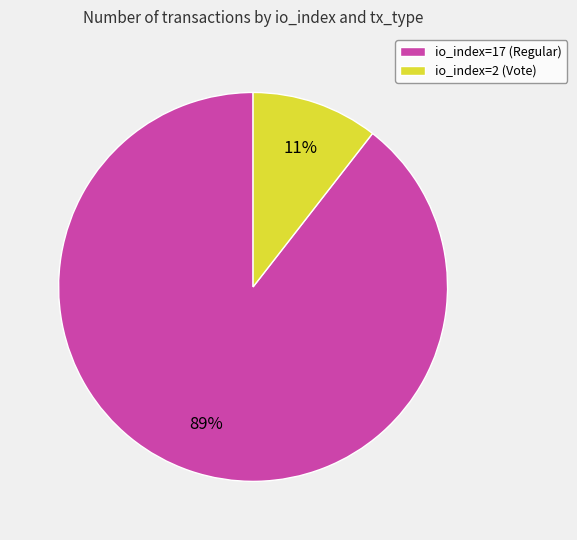

Which slice is the largest?

io_index=17 (Regular)